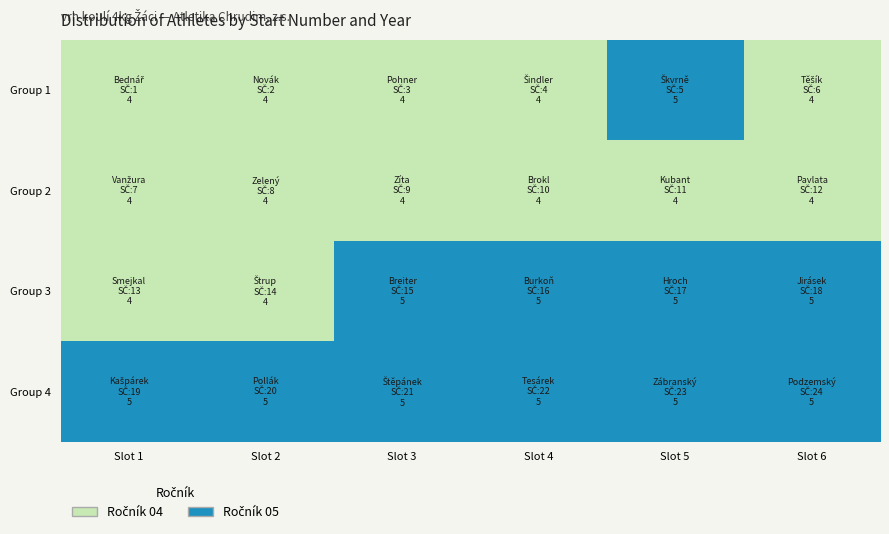

The value of Zábranský Jan at Ročník is 5. True or false?

True